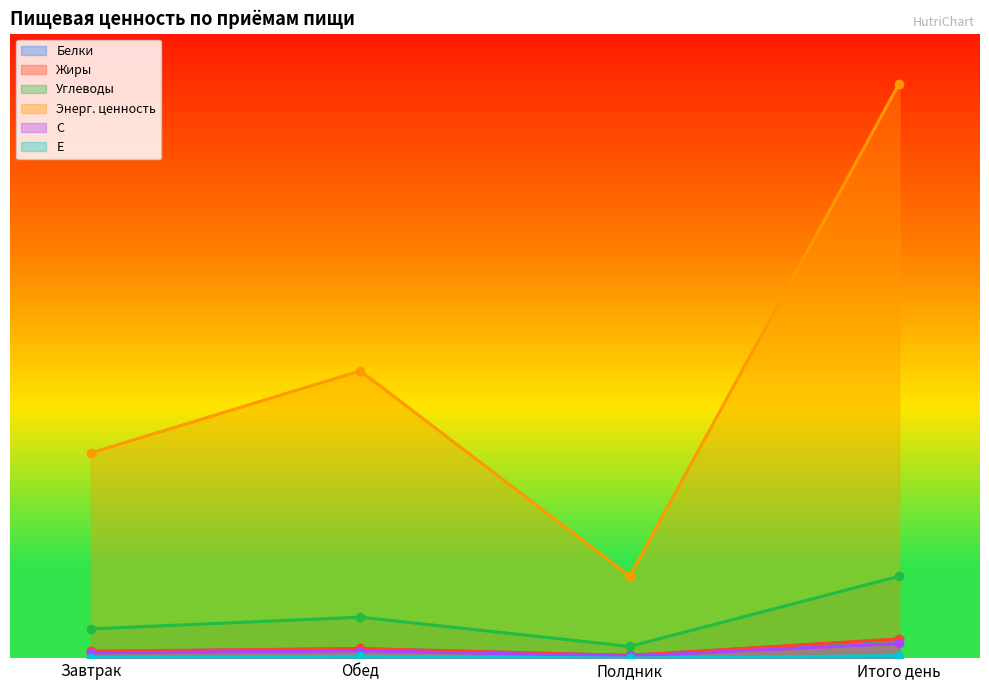

At which category does the chart reach its peak across all series?

Итого день